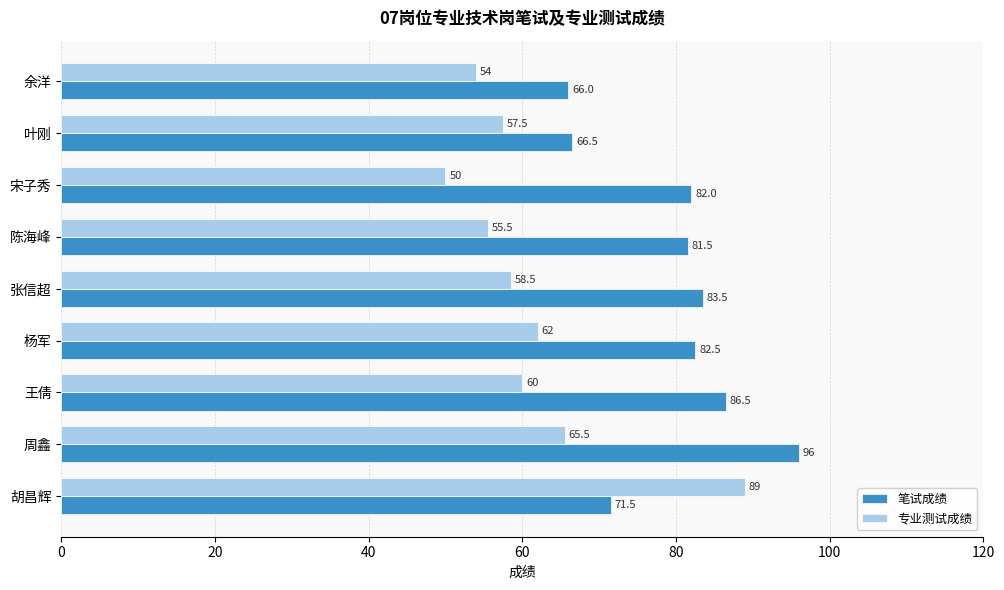

What is the maximum value shown in the chart?

96.0